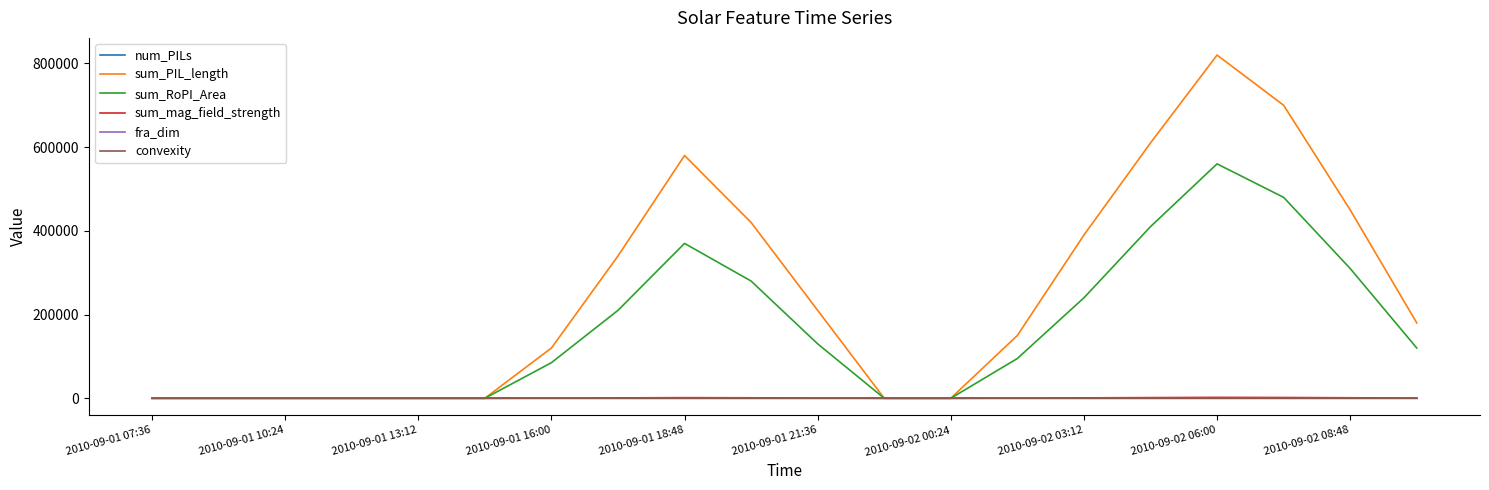

Which series has the widest spread of values?

sum_PIL_length